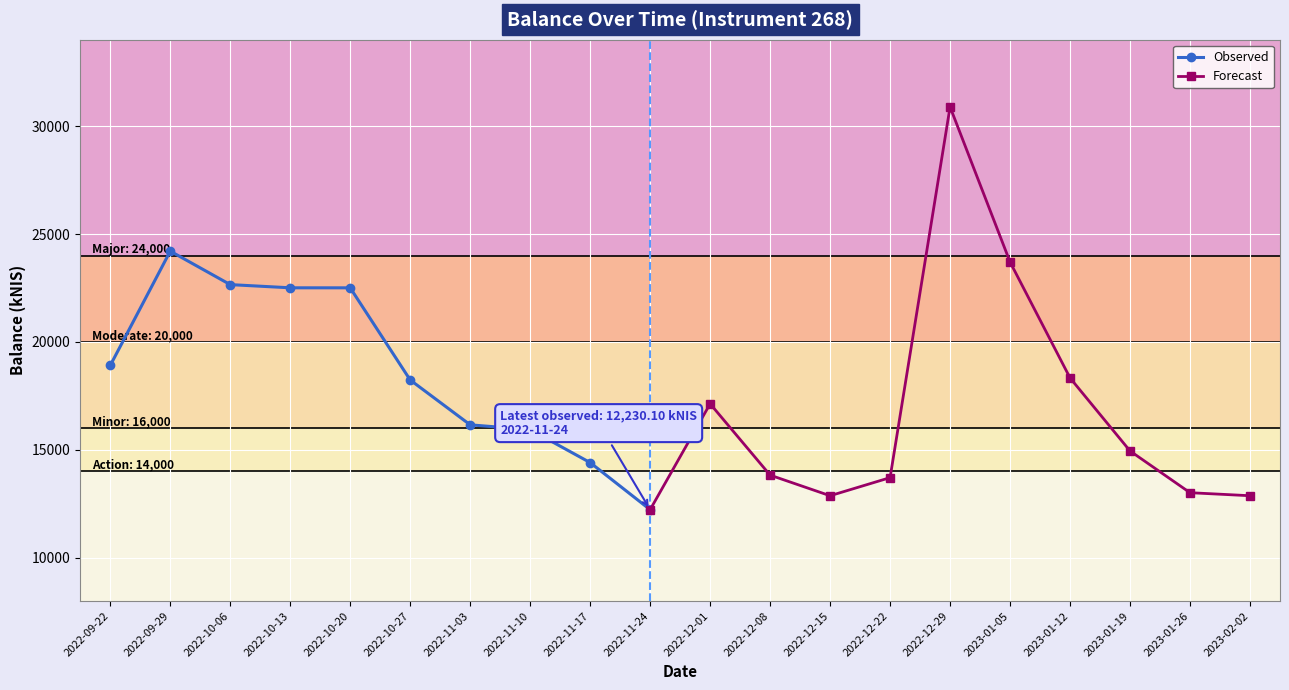

Reading left to right, extract all data points from this chart.

2022-09-22=18909.7	2022-09-29=24206.2	2022-10-06=22656.1	2022-10-13=22508.1	2022-10-20=22507.1	2022-10-27=18237.7	2022-11-03=16160.7	2022-11-10=15936.5	2022-11-17=14411.3	2022-11-24=12230.1	2022-12-01=17136.2	2022-12-08=13830.3	2022-12-15=12876.0	2022-12-22=13714.4	2022-12-29=30888.0	2023-01-05=23702.3	2023-01-12=18333.2	2023-01-19=14950.2	2023-01-26=13016.7	2023-02-02=12876.5